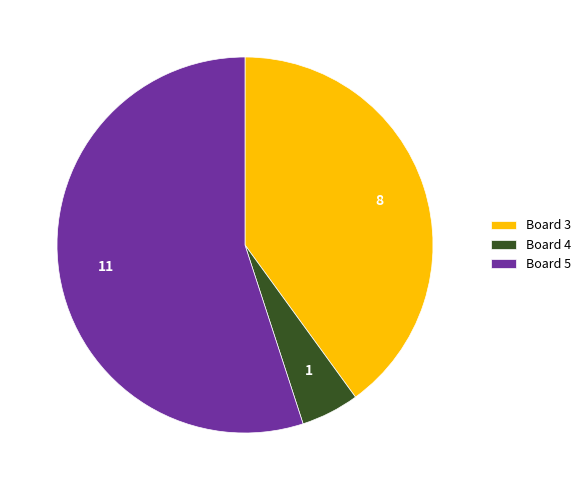

What is the smallest slice in the pie chart?

Board 4